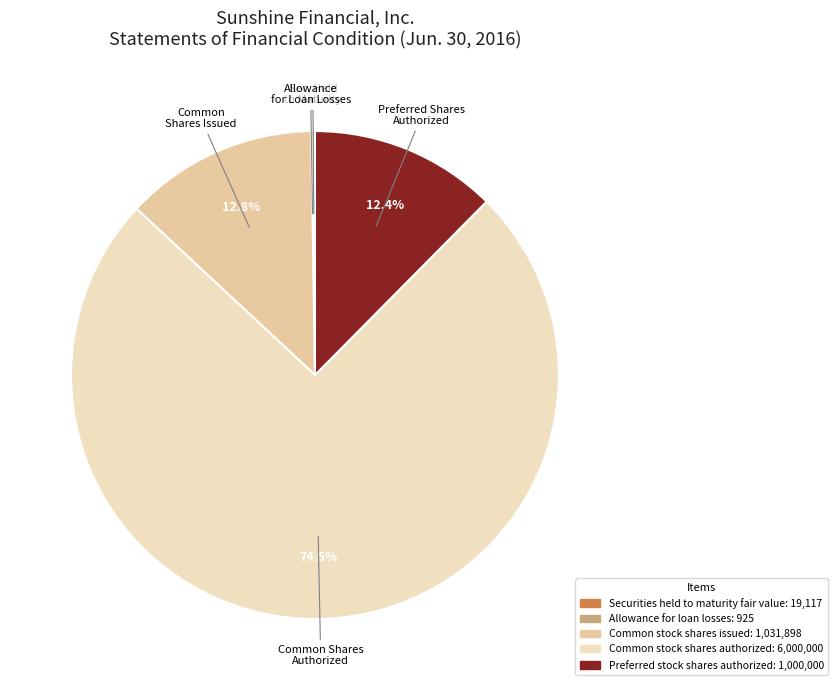

Which slice is the largest?

Common stock shares authorized